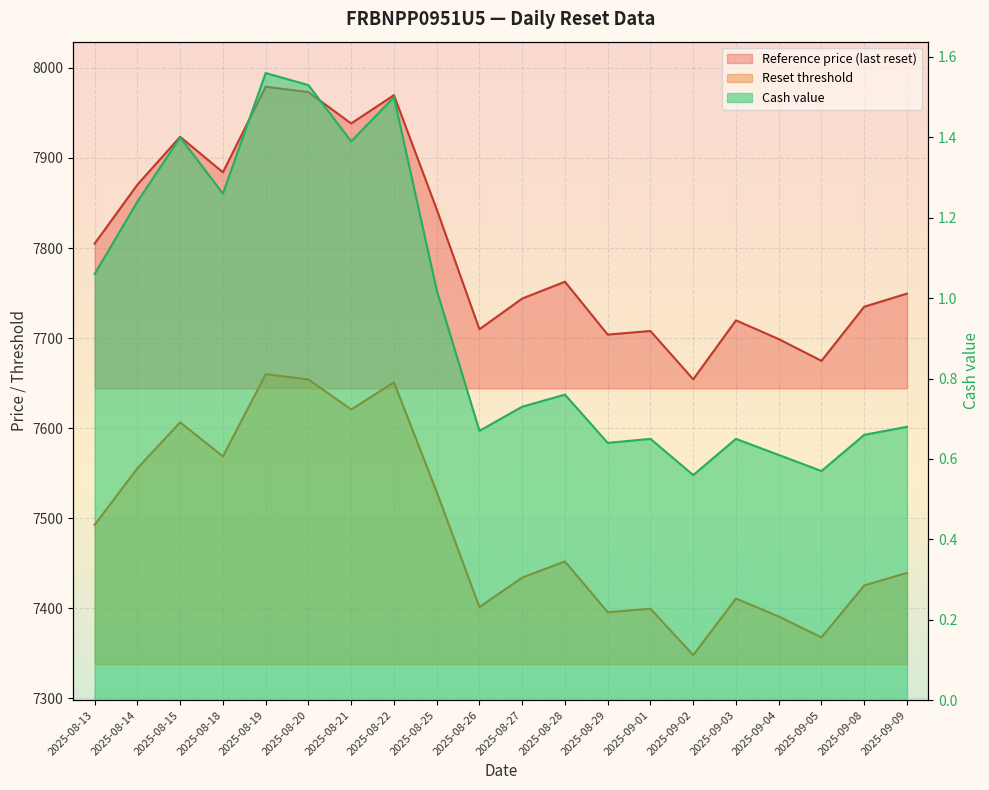

The value of Cash value at 2025-08-29 is 0.6. True or false?

True